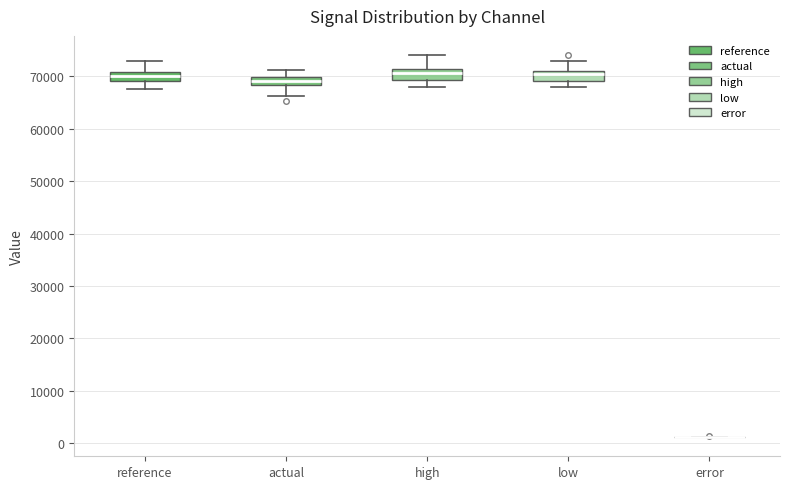

Where does the lower whisker of the box for actual end on the y-axis? The values are not printed on the chart, so give them approximately, as read against the axis.

66000